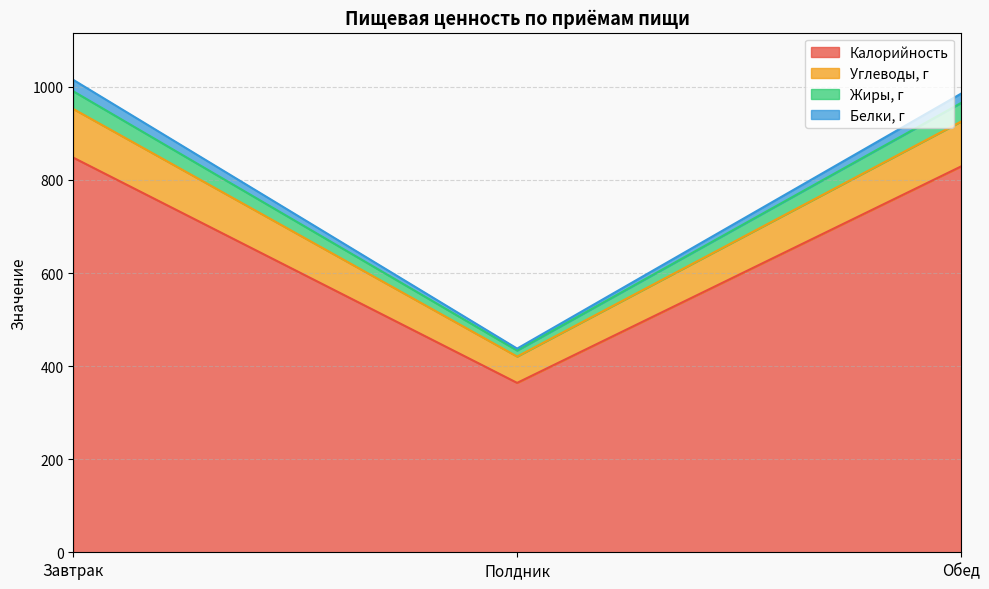

What is the minimum value for Калорийность?

364.0